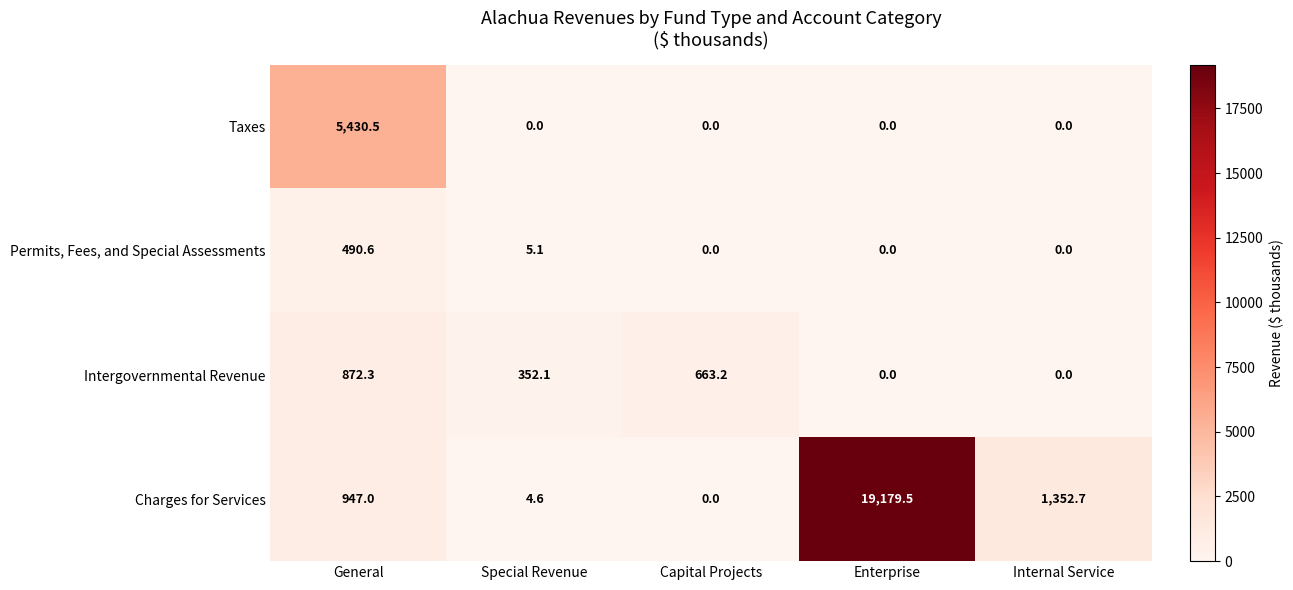

Which series has the largest range (max minus min)?

Charges for Services